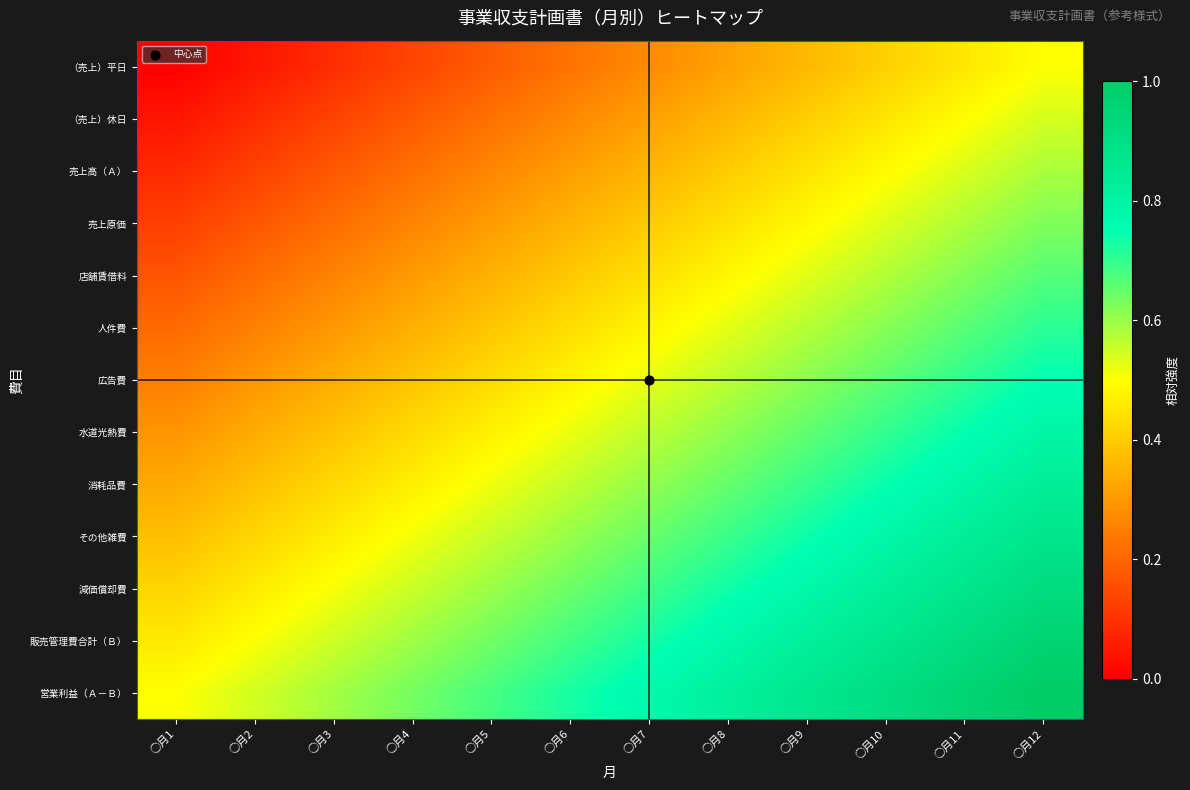

Rank the series at ○月4 from lowest to highest value.

（売上）平日, （売上）休日, 売上高（Ａ）, 売上原価, 店舗賃借料, 人件費, 広告費, 水道光熱費, 消耗品費, その他雑費, 減価償却費, 販売管理費合計（Ｂ）, 営業利益（Ａ－Ｂ）